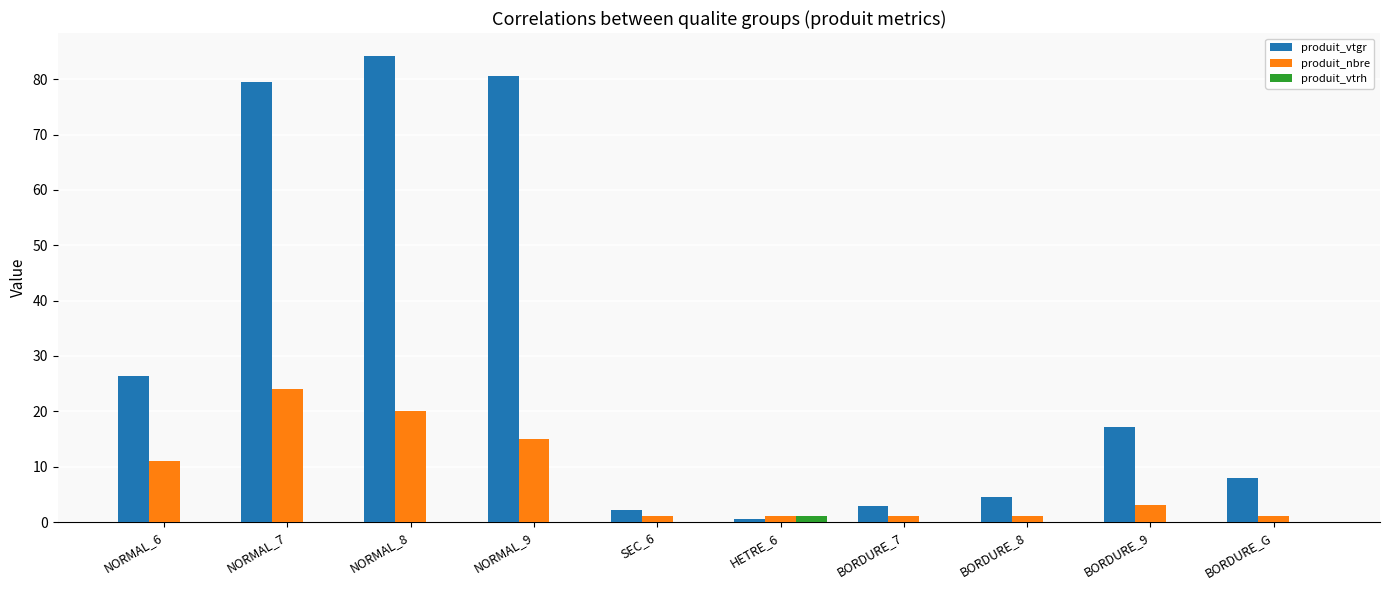

Reading left to right, transcribe all the data shown in this chart.

produit_vtgr: NORMAL_6=26.5	NORMAL_7=79.5	NORMAL_8=84.2	NORMAL_9=80.5	SEC_6=2.2	HETRE_6=0.6	BORDURE_7=2.8	BORDURE_8=4.5	BORDURE_9=17.2	BORDURE_G=8.0
produit_nbre: NORMAL_6=11.0	NORMAL_7=24.0	NORMAL_8=20.0	NORMAL_9=15.0	SEC_6=1.0	HETRE_6=1.0	BORDURE_7=1.0	BORDURE_8=1.0	BORDURE_9=3.0	BORDURE_G=1.0
produit_vtrh: NORMAL_6=0.0	NORMAL_7=0.0	NORMAL_8=0.0	NORMAL_9=0.0	SEC_6=0.0	HETRE_6=1.0	BORDURE_7=0.0	BORDURE_8=0.0	BORDURE_9=0.0	BORDURE_G=0.0